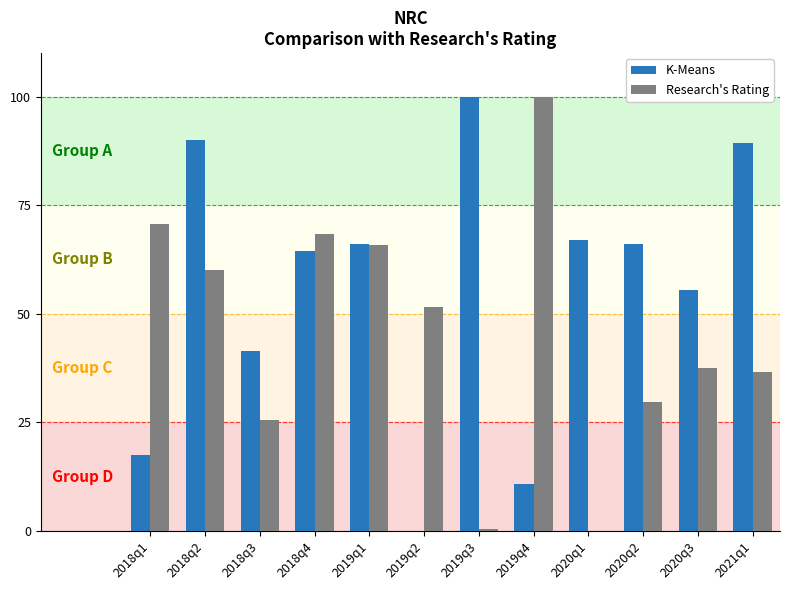

Is it true that Research's Rating equals 25.6 at 2018q3?

True